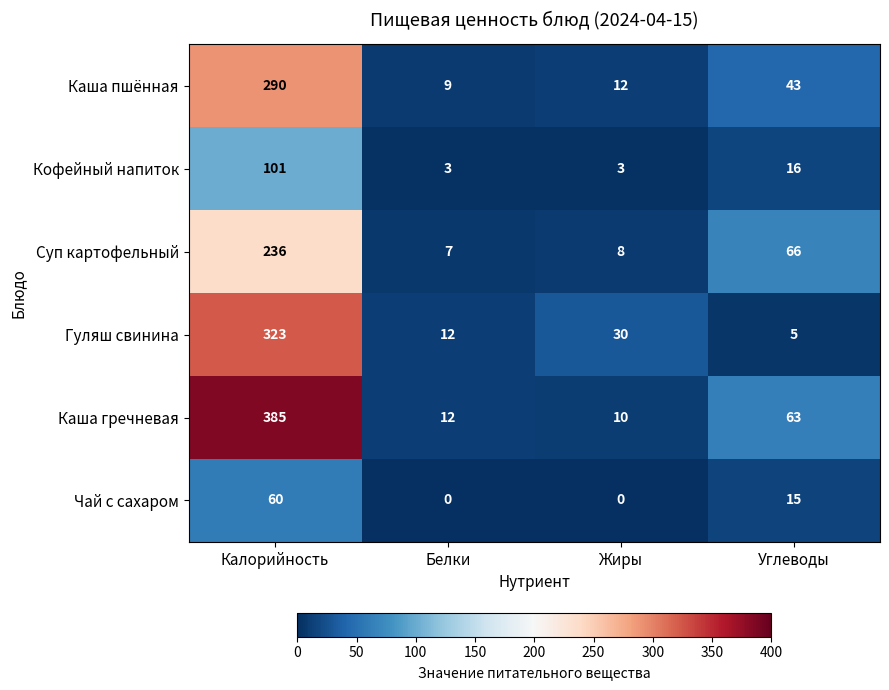

What is the sum of the Каша пшённая values at Белки and Жиры?

21